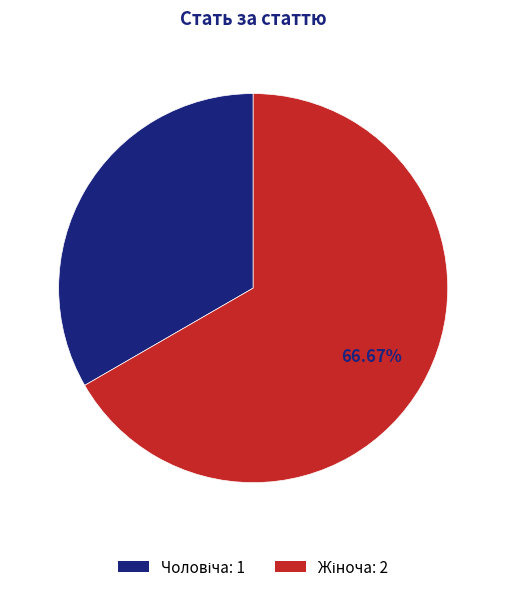

Is there a majority slice in this chart?

Yes